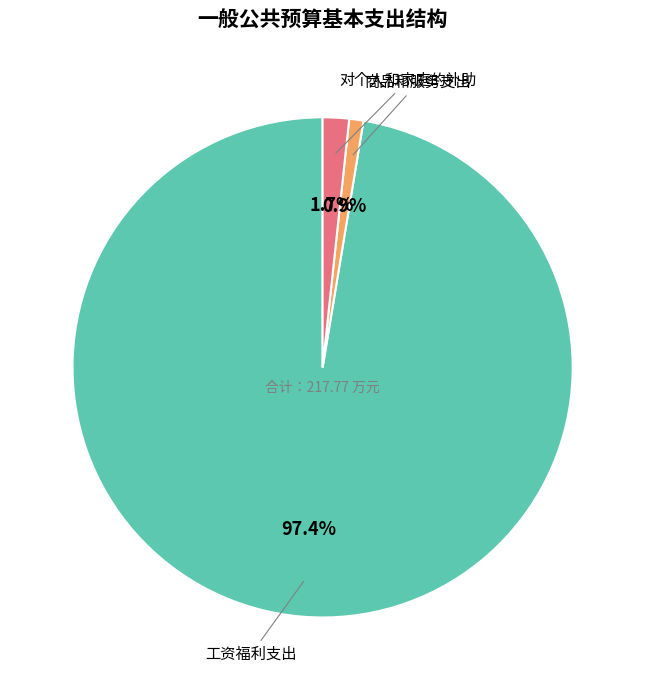

Does any single category account for the majority?

Yes